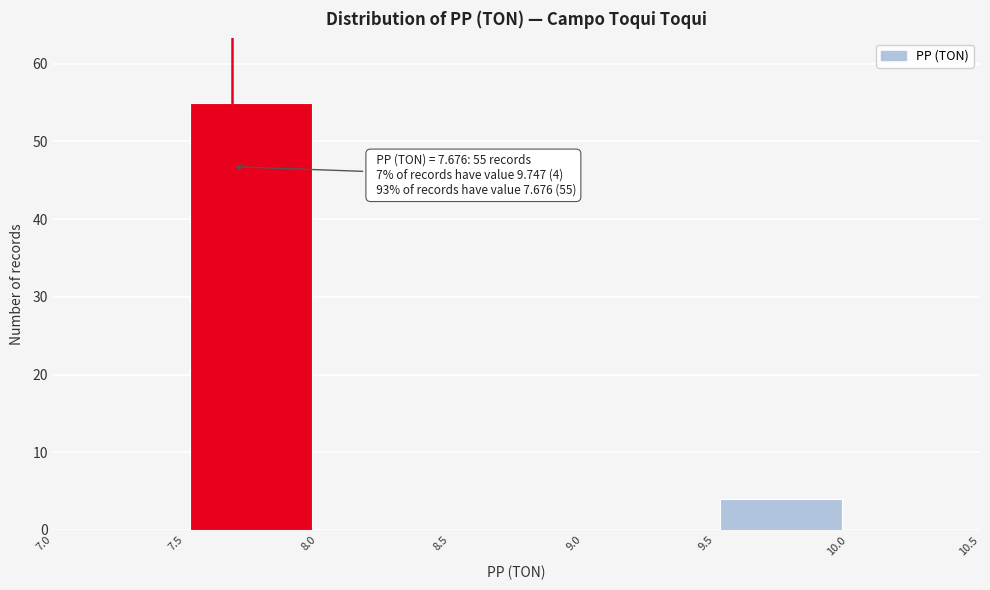

Which range on the x-axis has the tallest bar?

7.5 to 8.0